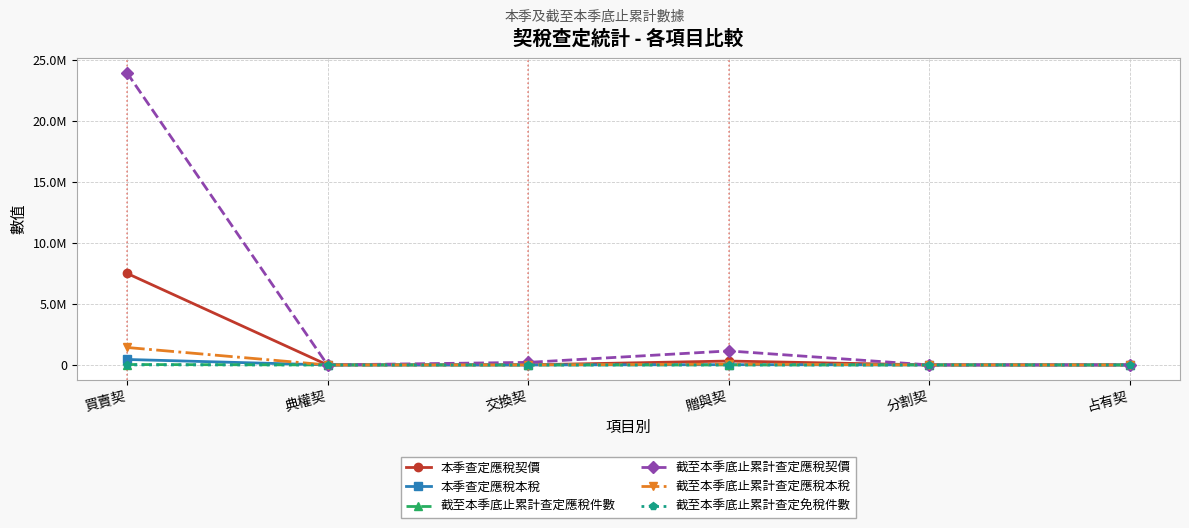

Does the chart display data point markers on the line(s)?

Yes